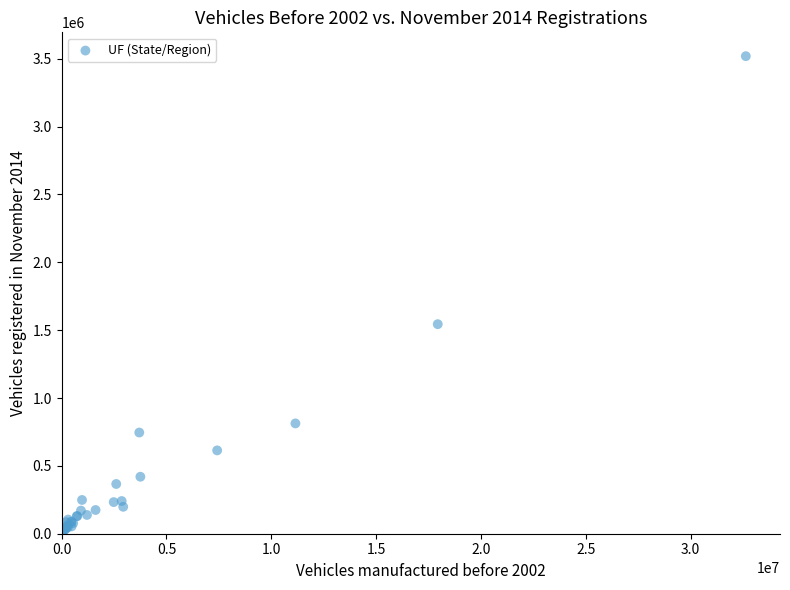

What Y value in the scatter plot is closest to 1763410?

1544117